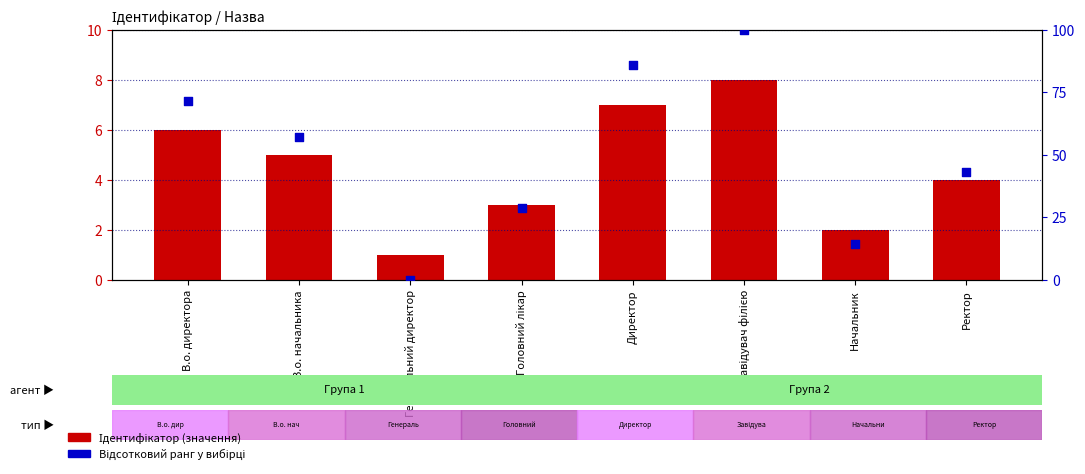

Which series contains the highest Y value?

Відсотковий ранг у вибірці